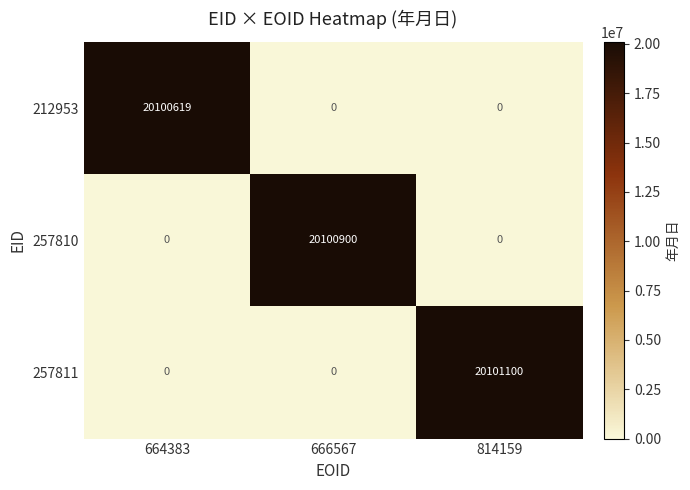

The 257810 series shows 20100900 at 666567. True or false?

True